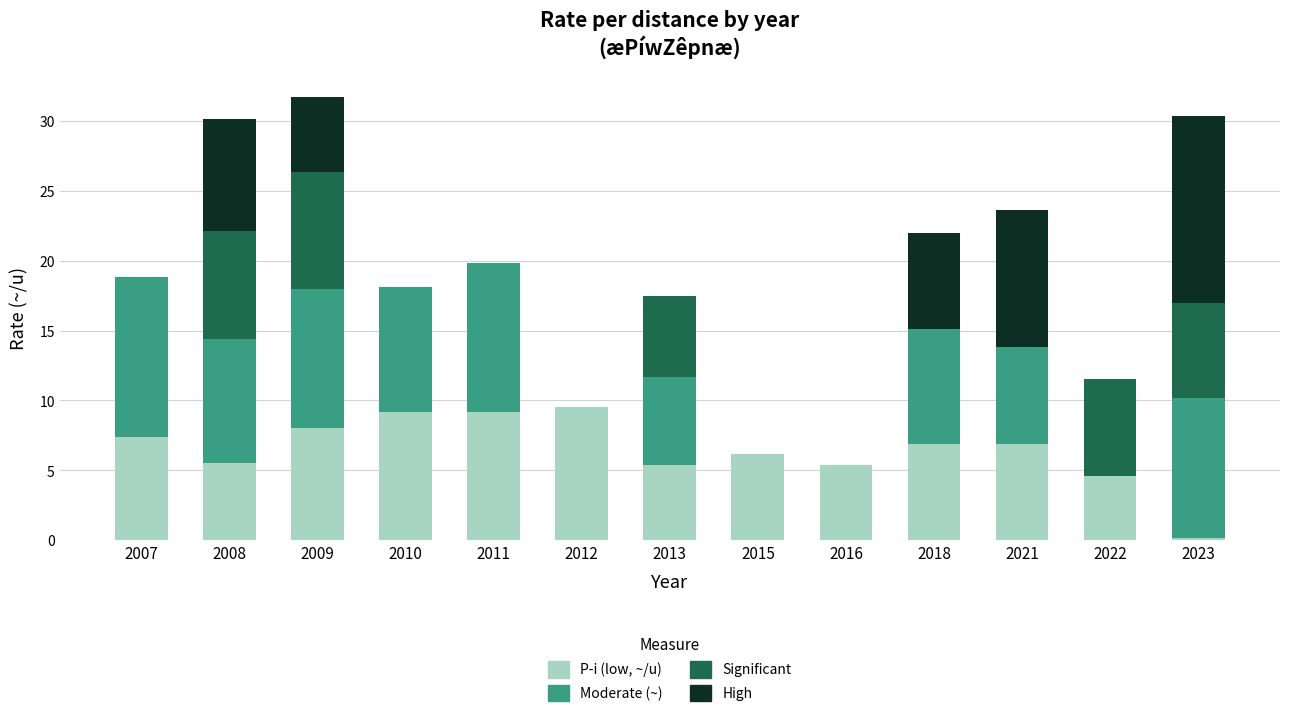

True or false: P­i (low, ~/u) has a value of 5.5 at 2008.

True